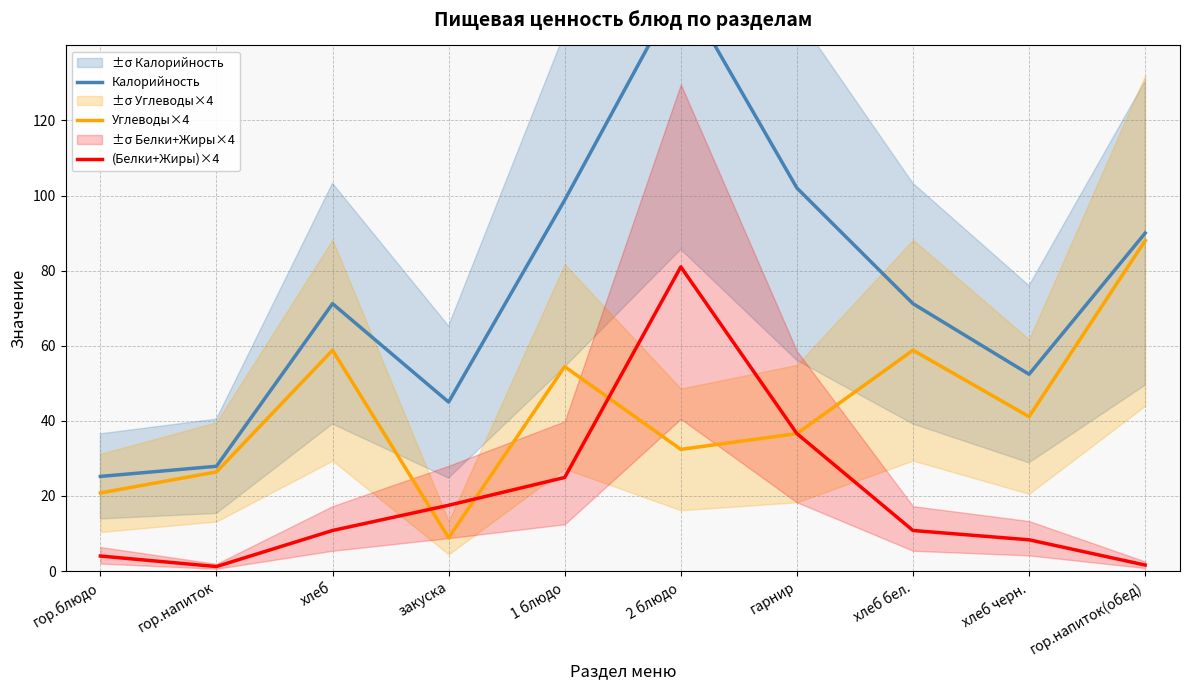

Is it true that Калорийность equals 8.0 at гор.блюдо?

False